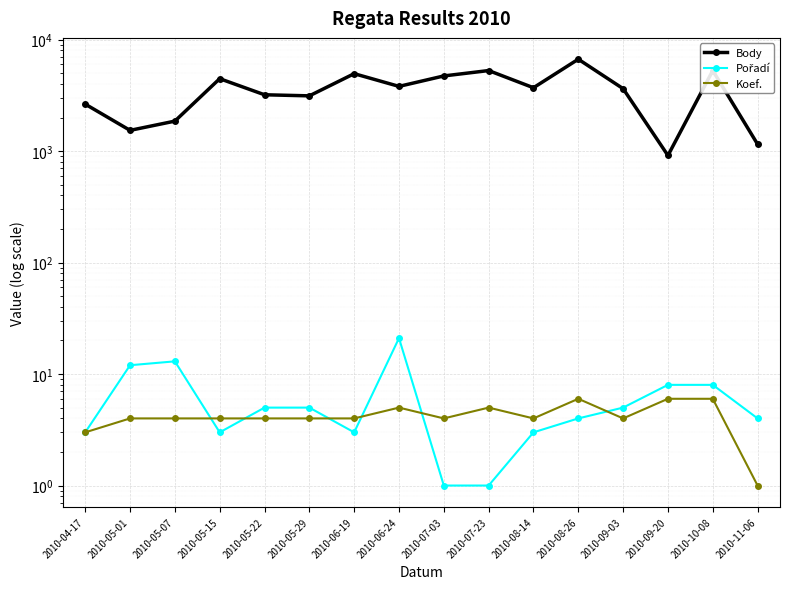

What position from the left is 2010-05-07?

3